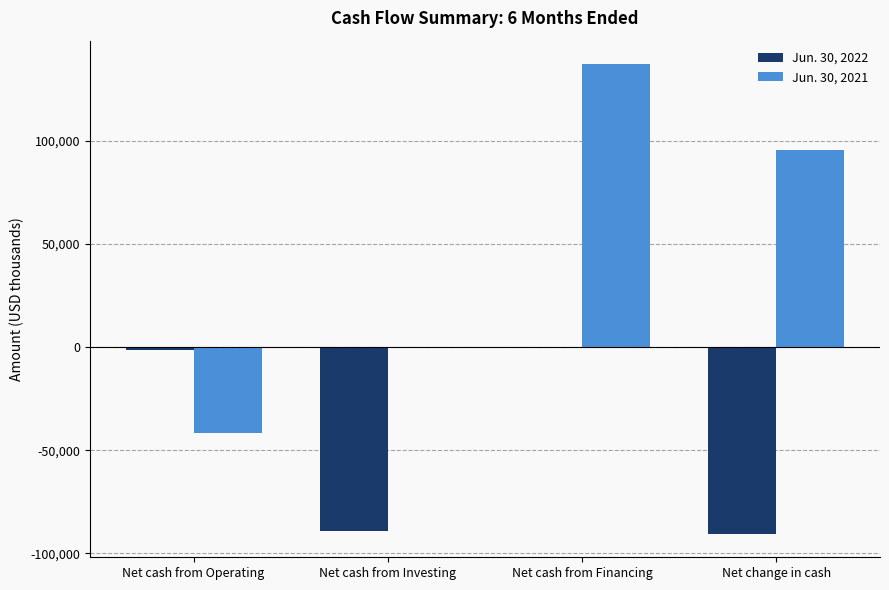

What is the total value across all series at Net cash from Financing?

137312